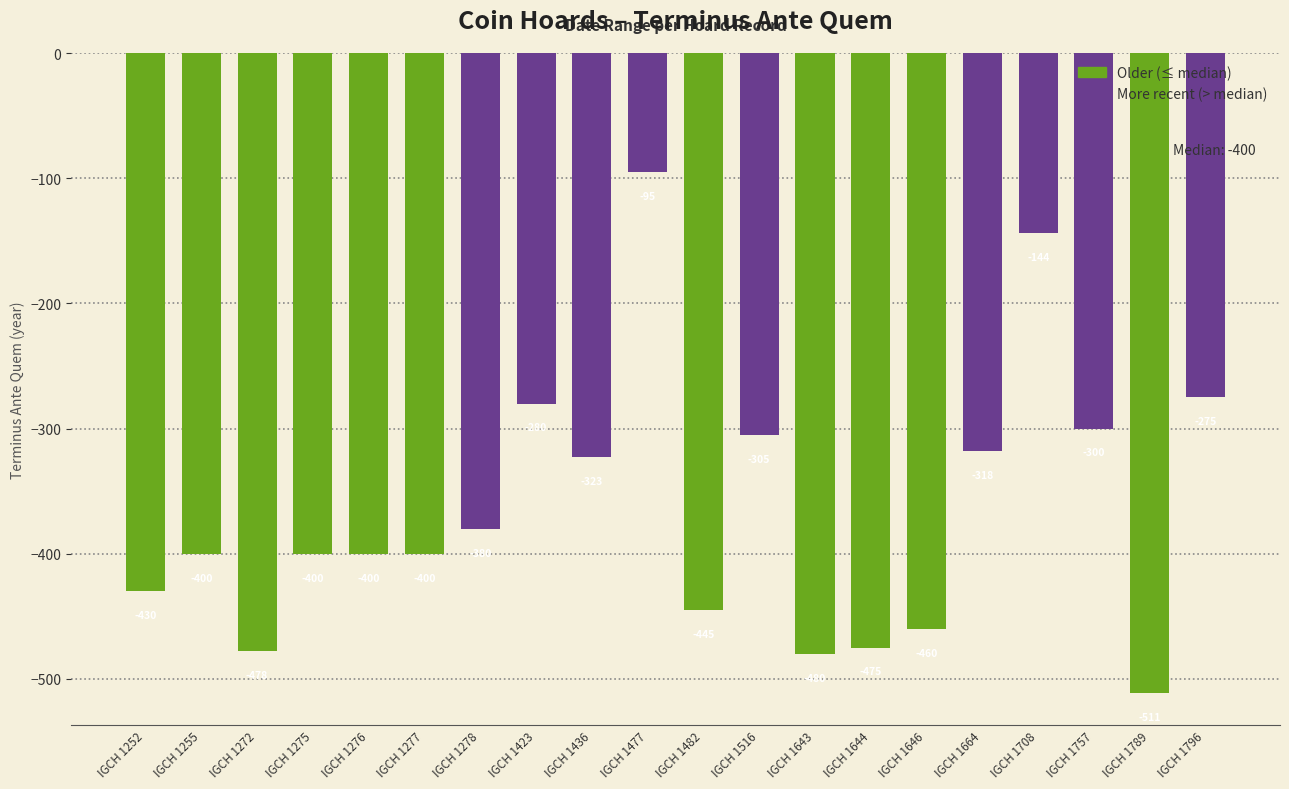

What is the sum of the values at IGCH 1516 and IGCH 1482?

-750